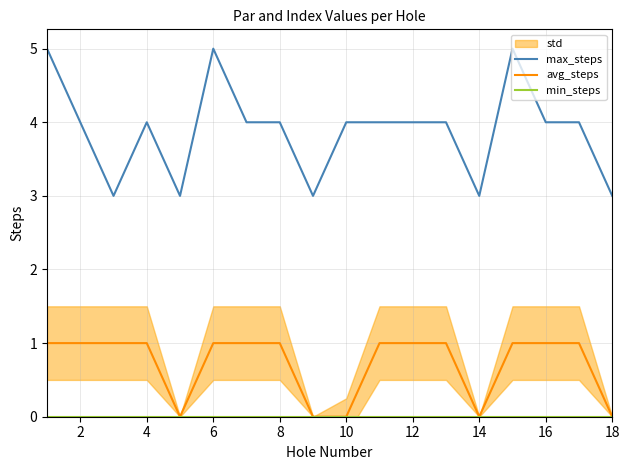

Does the chart display data point markers on the line(s)?

No